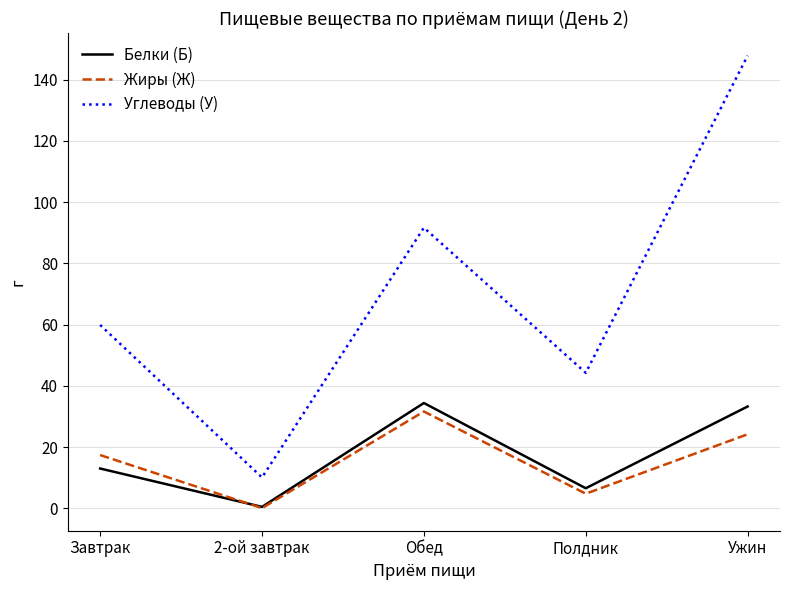

In Углеводы (У), how many points are higher than both neighbors (excluding endpoints)?

1